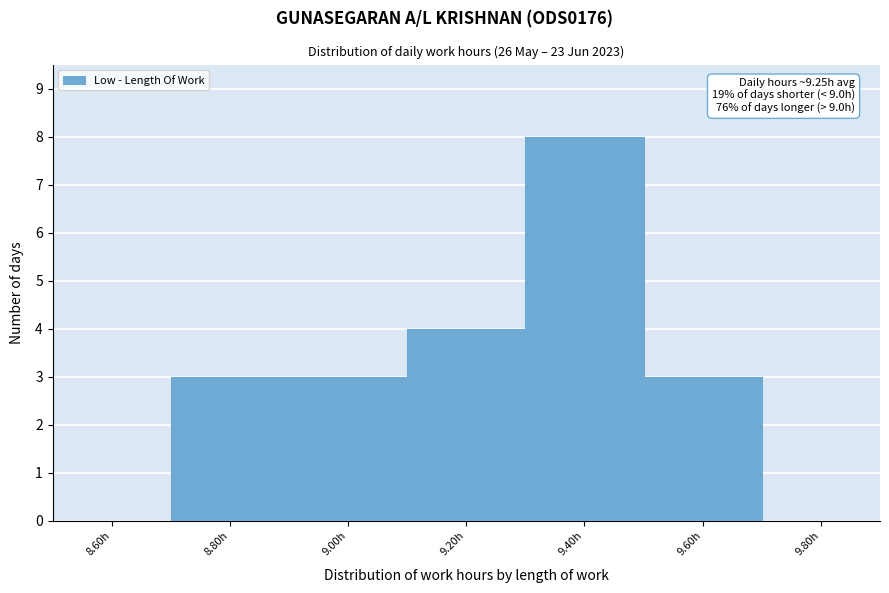

Over which range of the x-axis is the bar tallest?

9.3 to 9.5